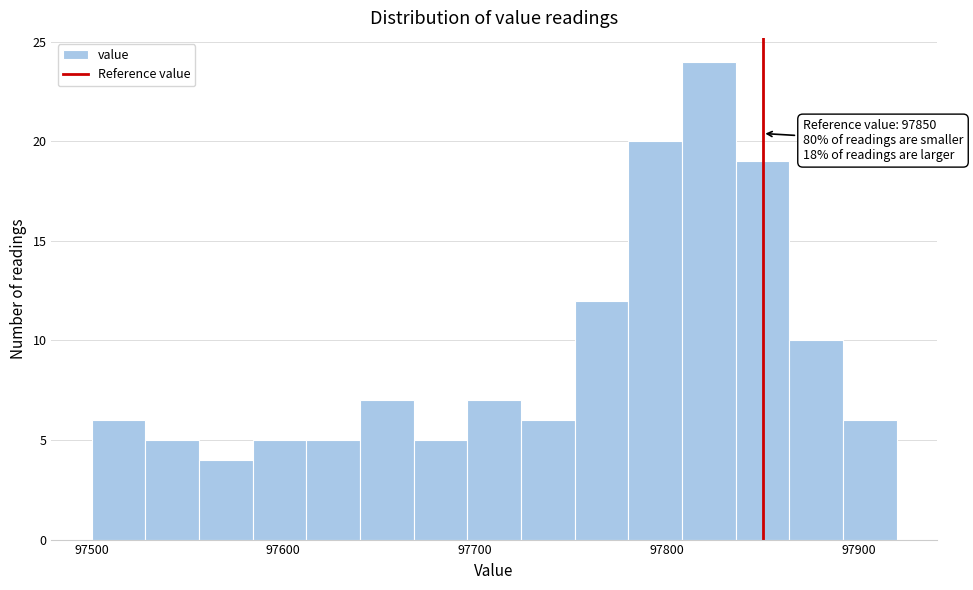

Around what value on the x-axis is the tallest bar? Give the approximate position of its centre, as read against the axis.

97820